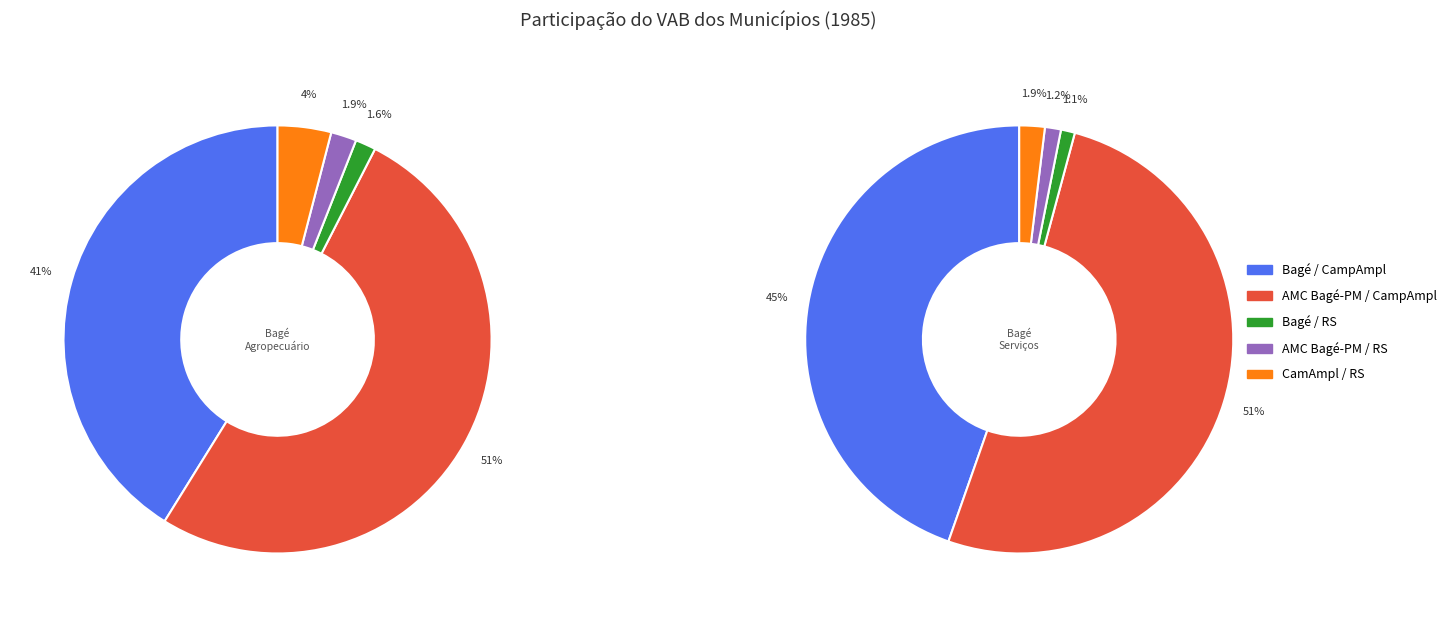

Which slice represents more than half of the pie?

AMC Bagé-PM / CampAmpl